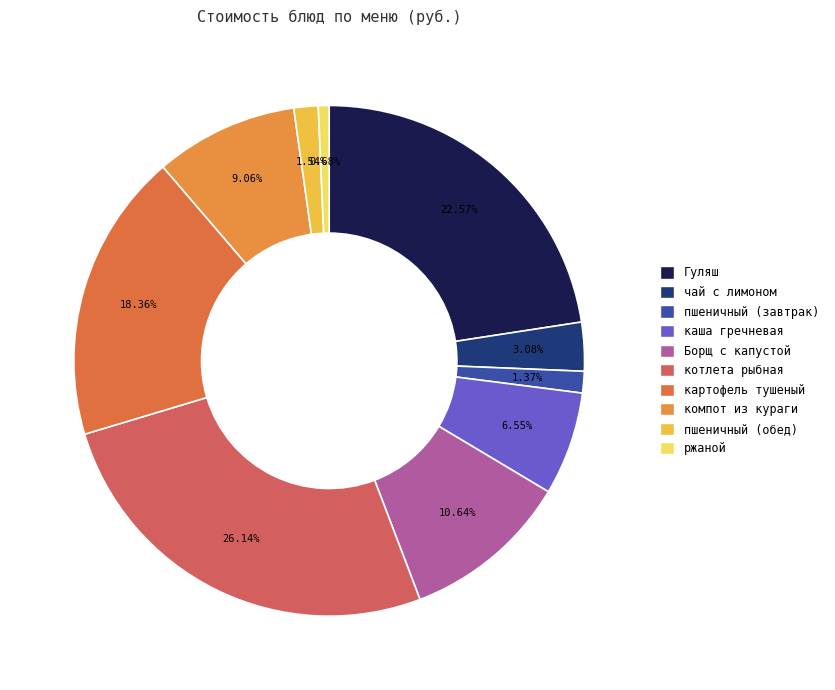

What is the smallest slice in the pie chart?

ржаной